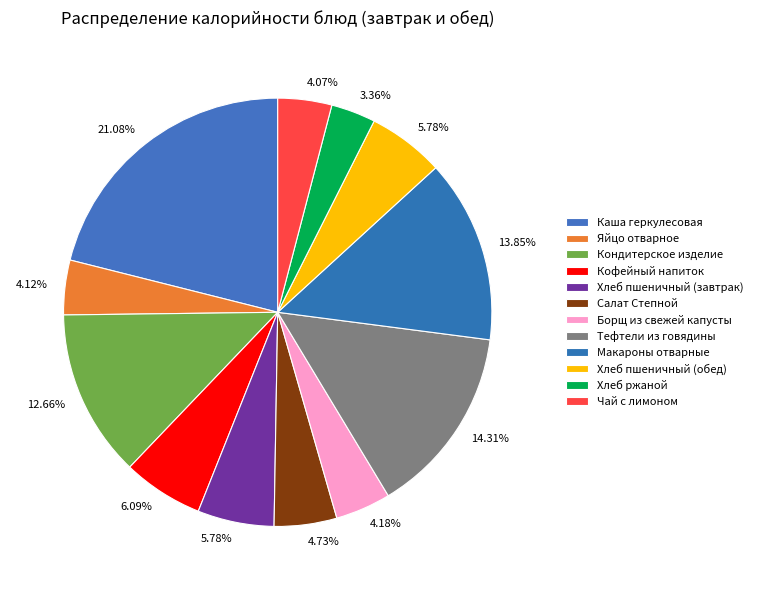

To the nearest percent, what is the difference between the largest and smallest slice percentages?

18%